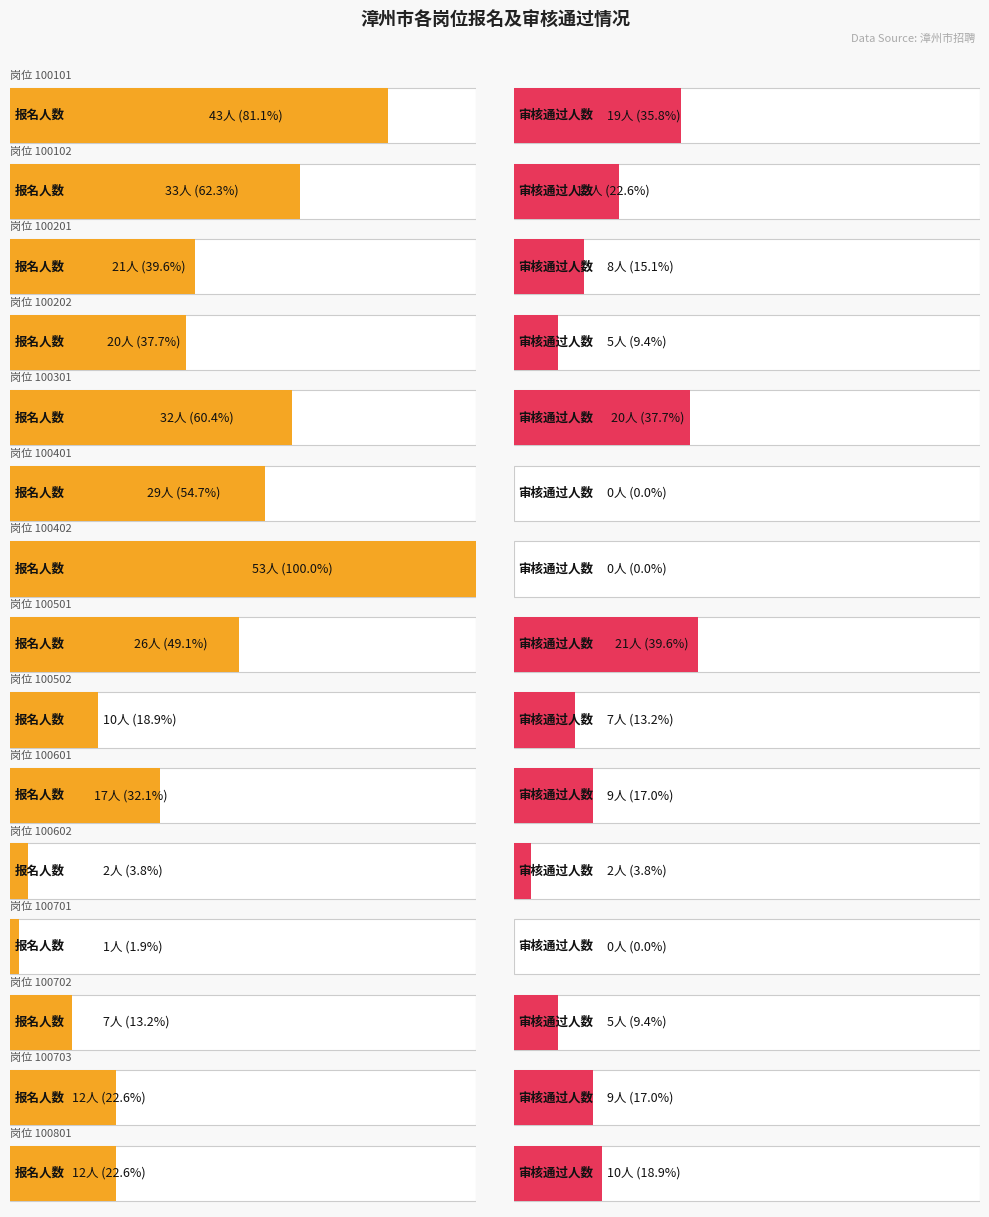

How many values in the 审核通过人数 series exceed 8?

7